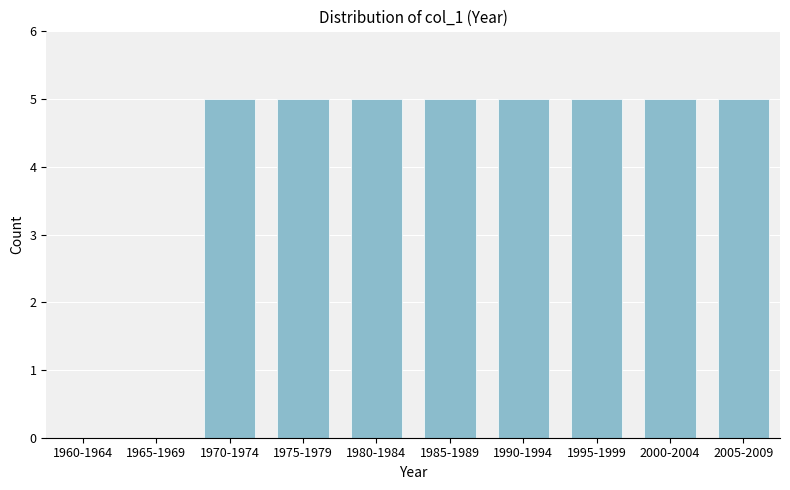

Reading right to left, list all the values displayed in this chart.

2005-2009=5	2000-2004=5	1995-1999=5	1990-1994=5	1985-1989=5	1980-1984=5	1975-1979=5	1970-1974=5	1965-1969=0	1960-1964=0